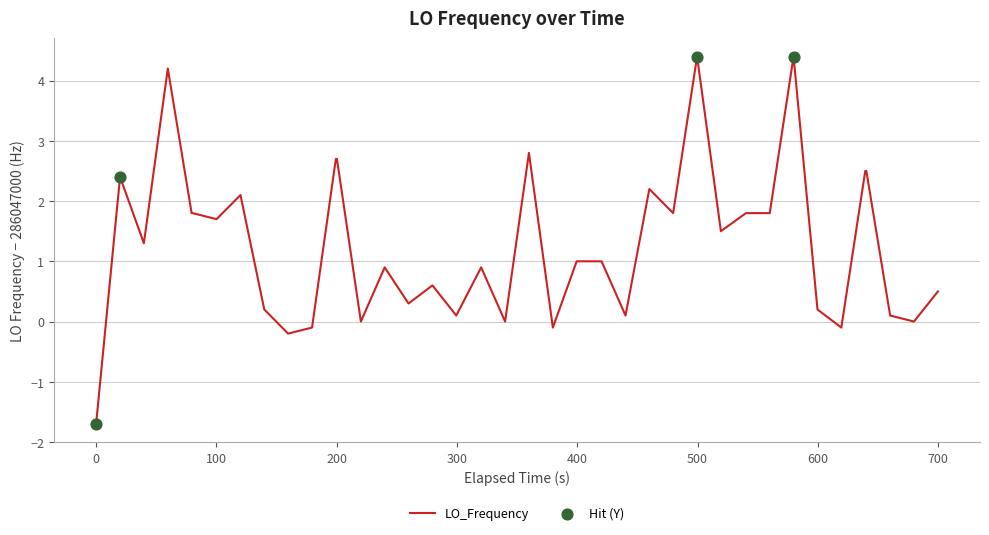

What is the difference between the maximum and minimum values?

6.1